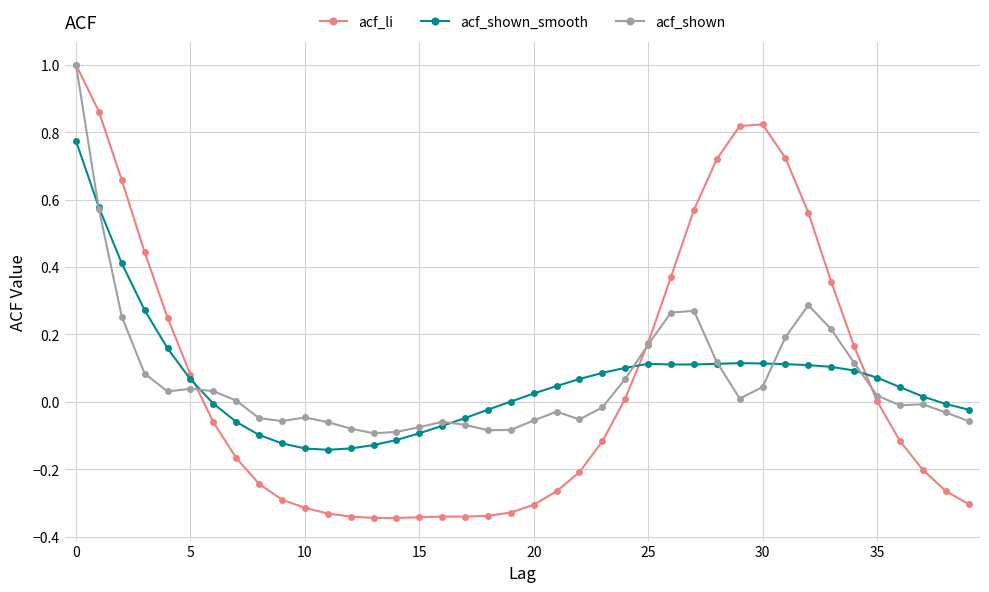

What is the maximum value for acf_shown?

1.0